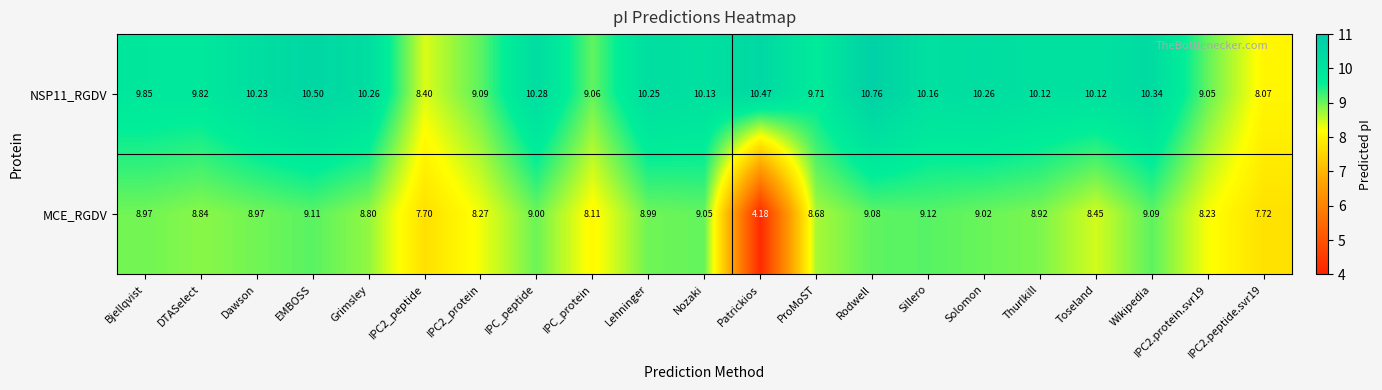

At which label does MCE_RGDV first exceed 8?

Bjellqvist